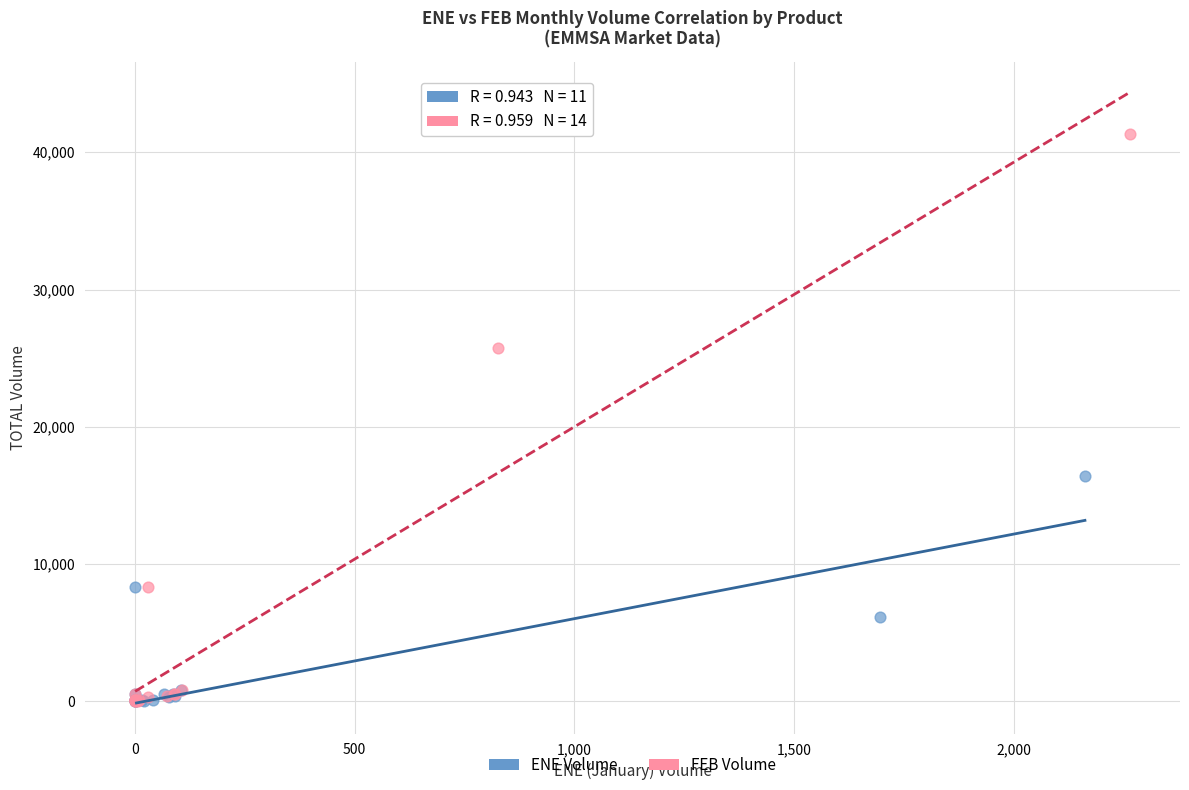

Which series has the widest spread of Y values?

FEB Volume